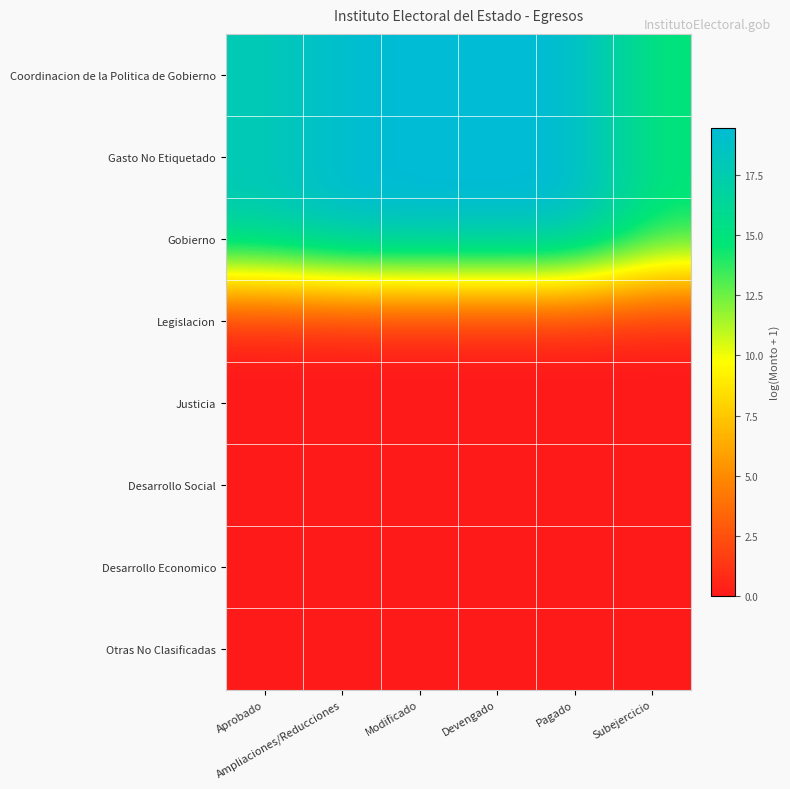

Count the number of data series in this chart.

8